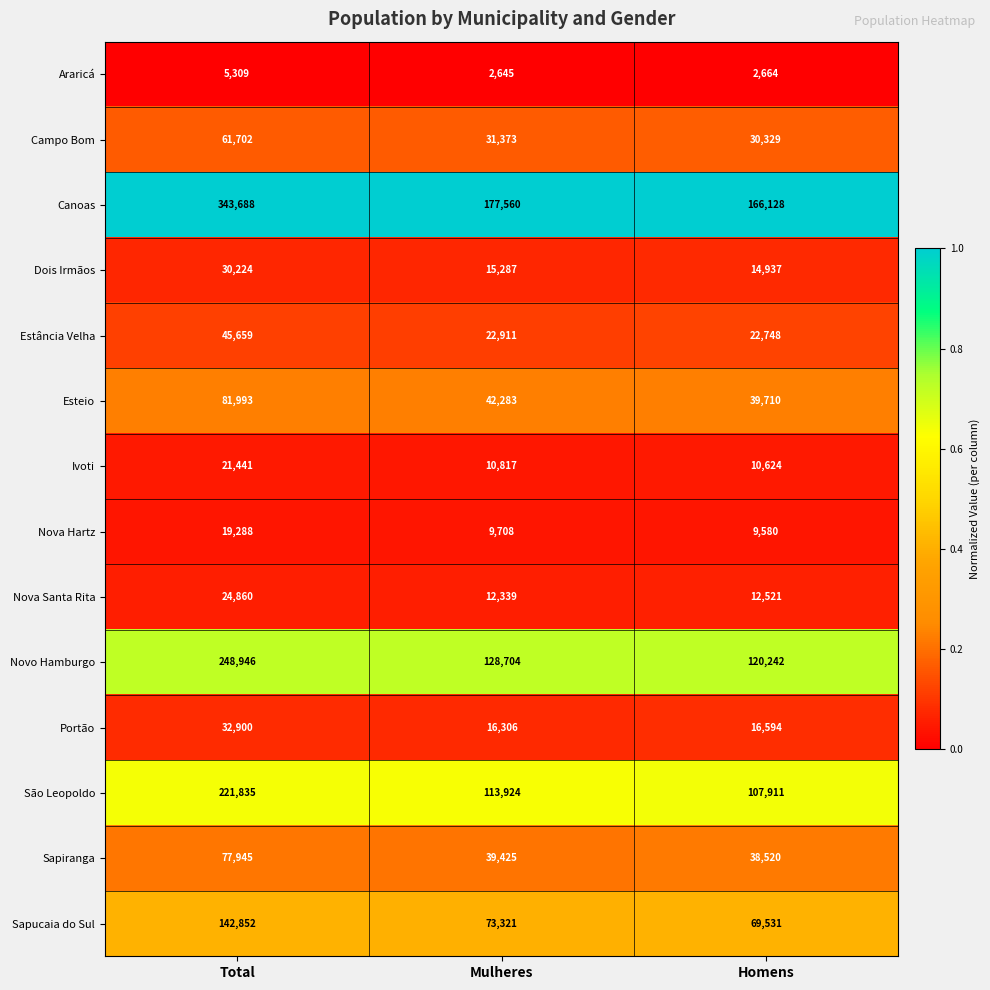

What is the average value of the Sapiranga series?

51963